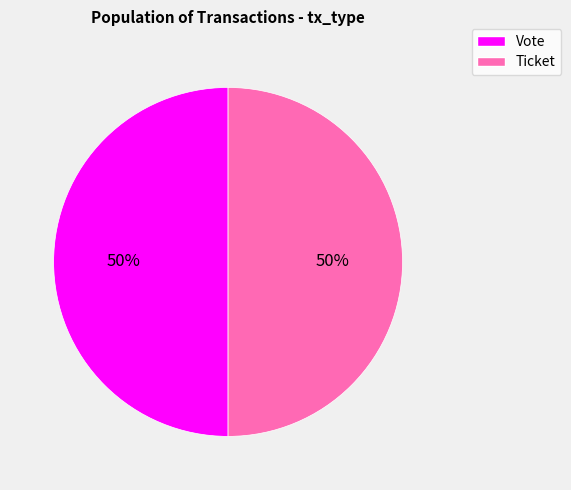

To the nearest percent, what is the average slice percentage?

50%